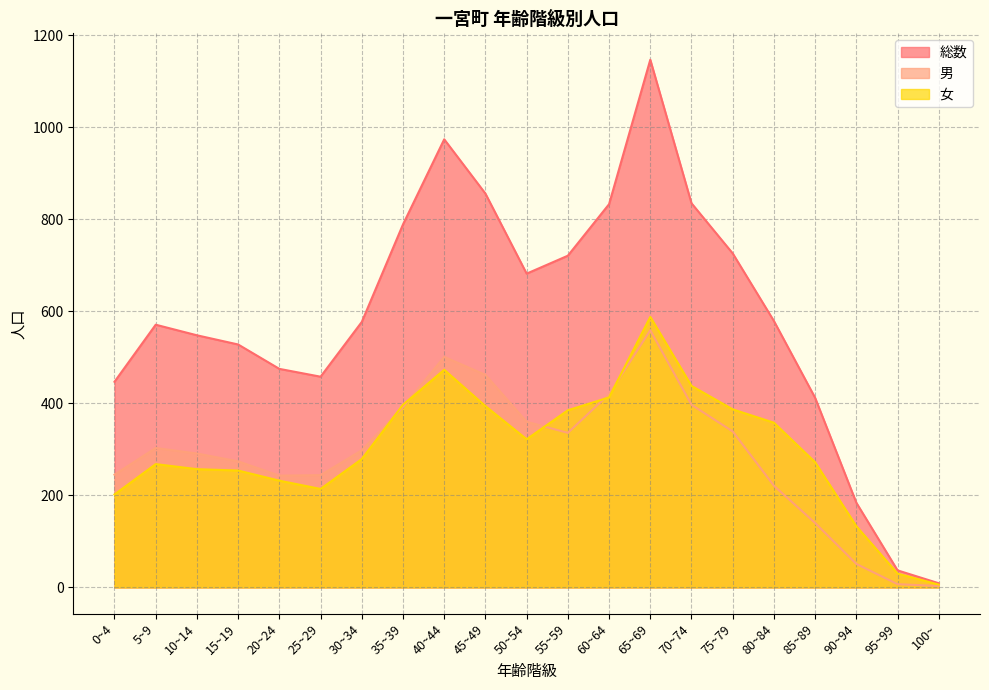

At which category does 総数 reach its first local valley?

25~29